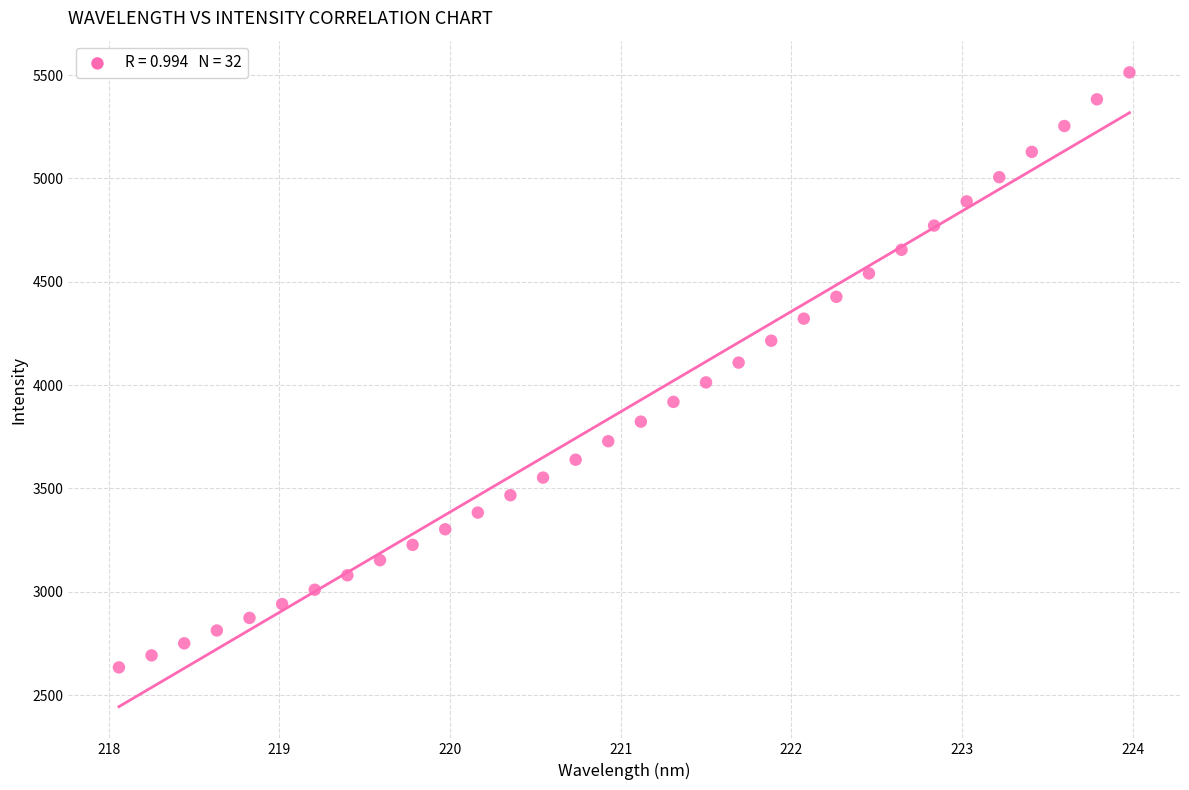

What is the range of Y values (max minus min)?

2878.5